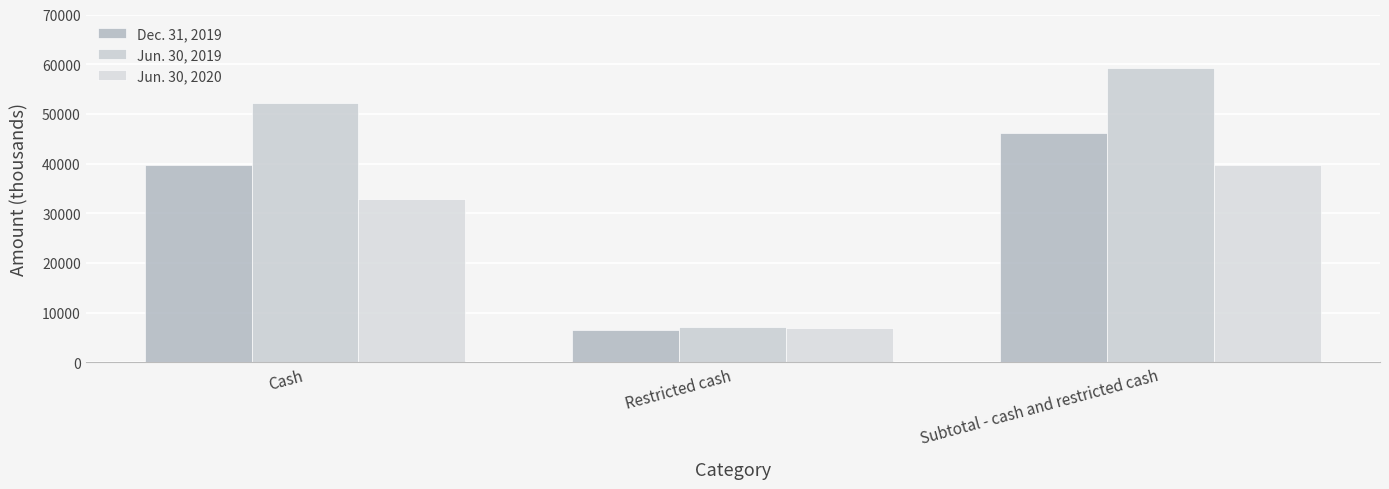

Reading right to left, list all the values displayed in this chart.

Dec. 31, 2019: Subtotal - cash and restricted cash=46181	Restricted cash=6534	Cash=39647
Jun. 30, 2019: Subtotal - cash and restricted cash=59303	Restricted cash=7084	Cash=52219
Jun. 30, 2020: Subtotal - cash and restricted cash=39733	Restricted cash=6801	Cash=32932